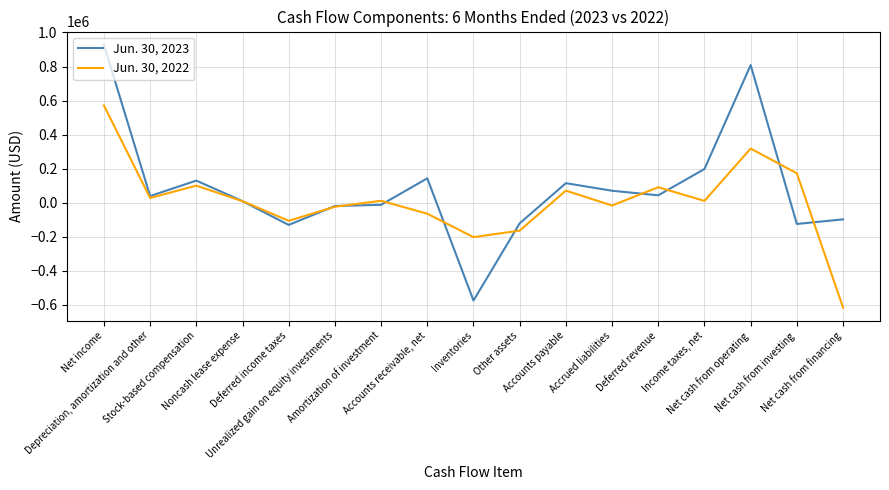

True or false: Jun. 30, 2023 has a value of 114905 at Accounts payable.

True